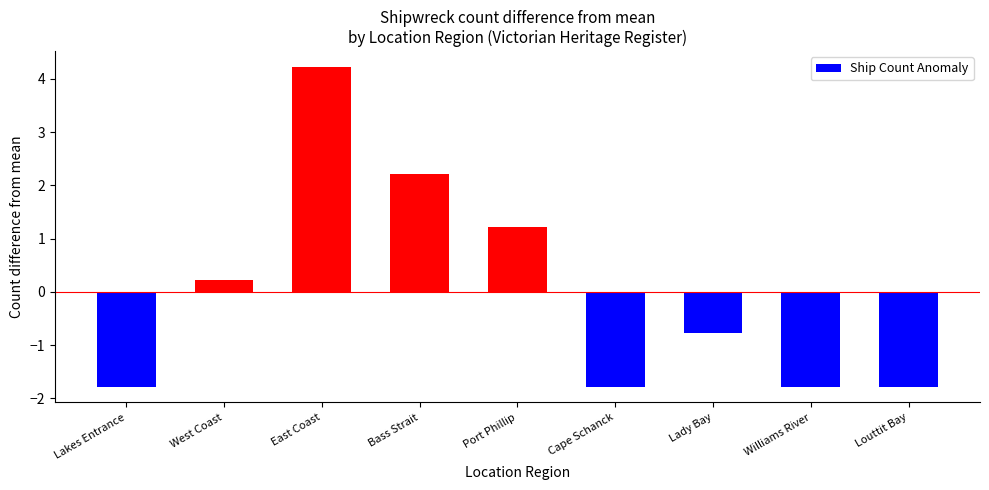

What is the approximate value at Lady Bay?

-0.8